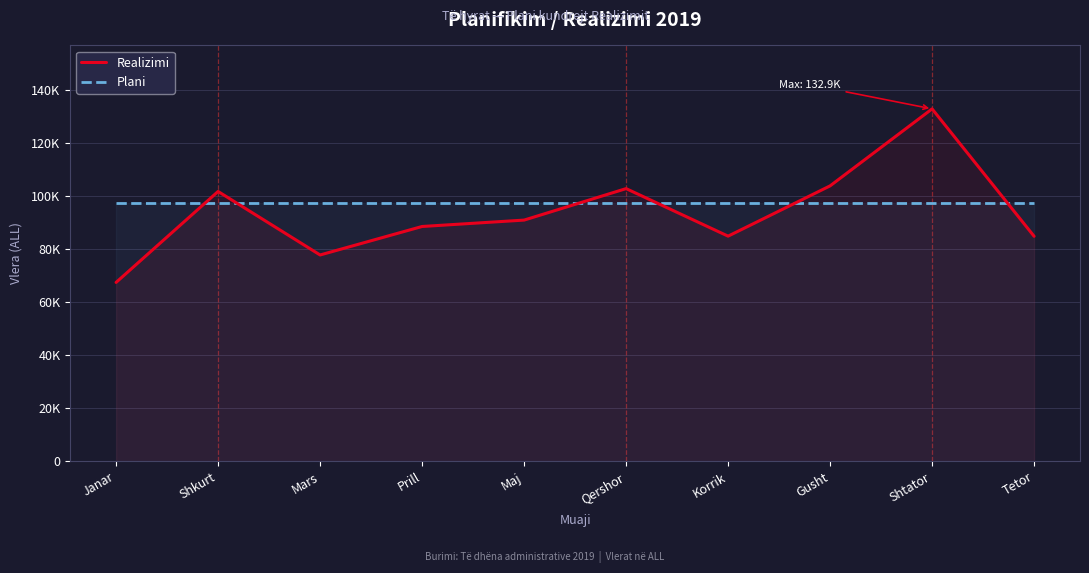

The Plani series shows 97397.3 at Mars. True or false?

True